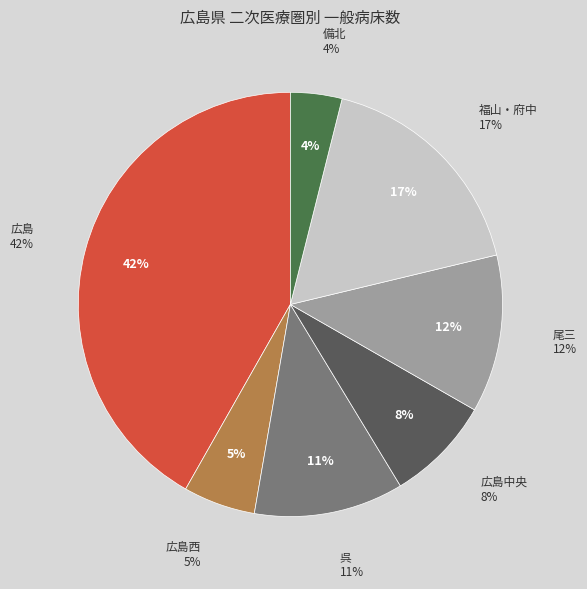

Rank the categories by value from lowest to highest.

備北, 広島西, 広島中央, 呉, 尾三, 福山・府中, 広島